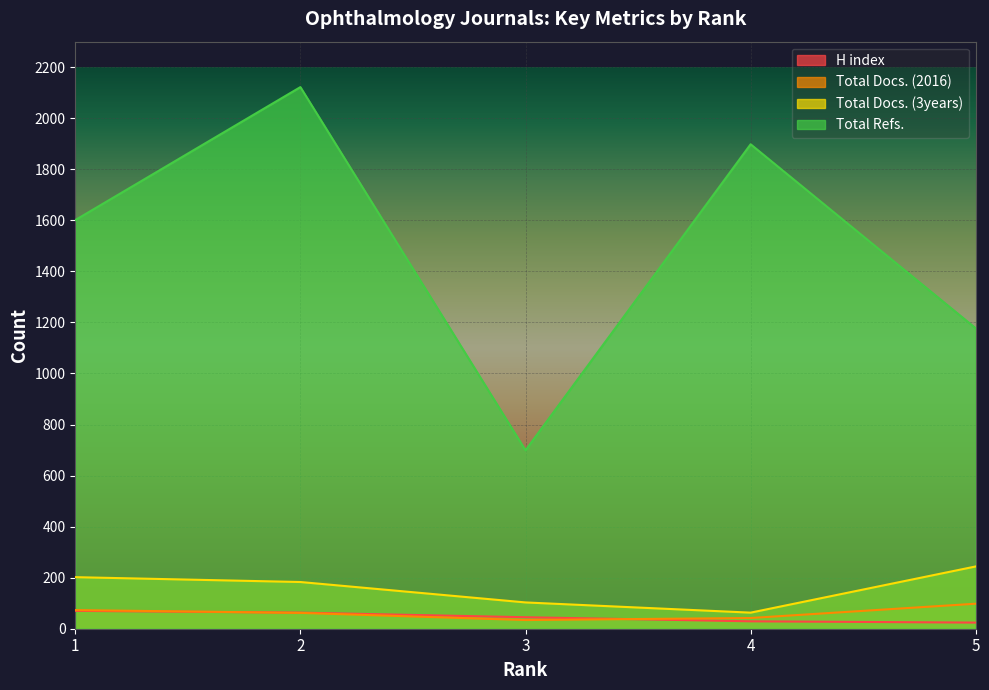

What are all the series names shown in the legend?

H index, Total Docs. (2016), Total Docs. (3years), Total Refs.